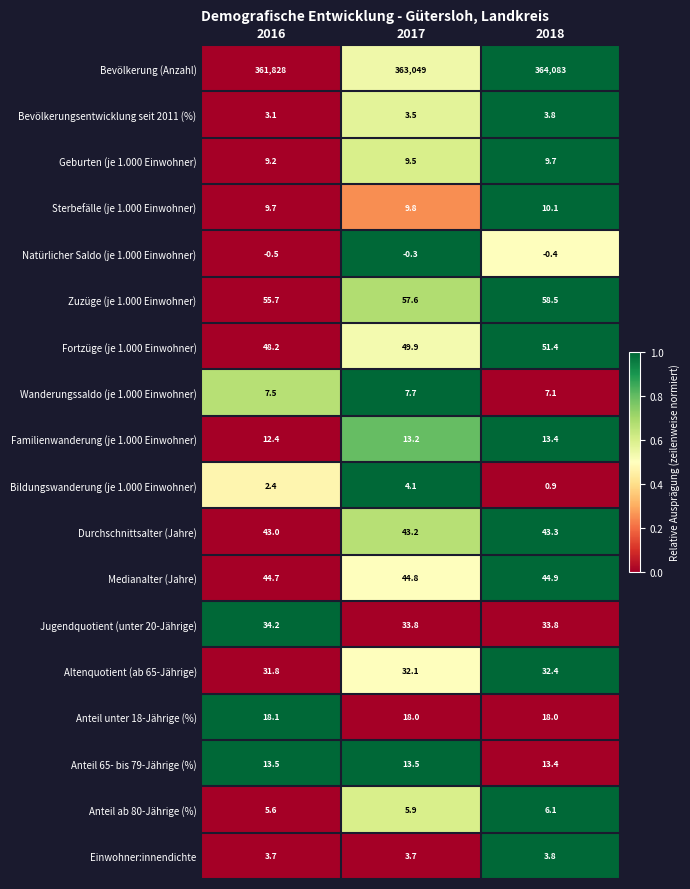

At which label is Medianalter (Jahre) closest to 44?

2016